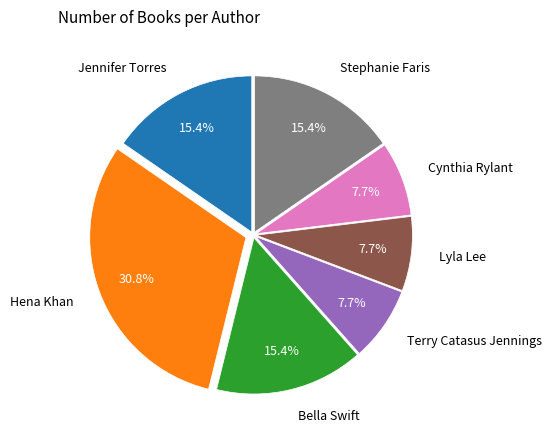

Count the number of slices in the pie.

7